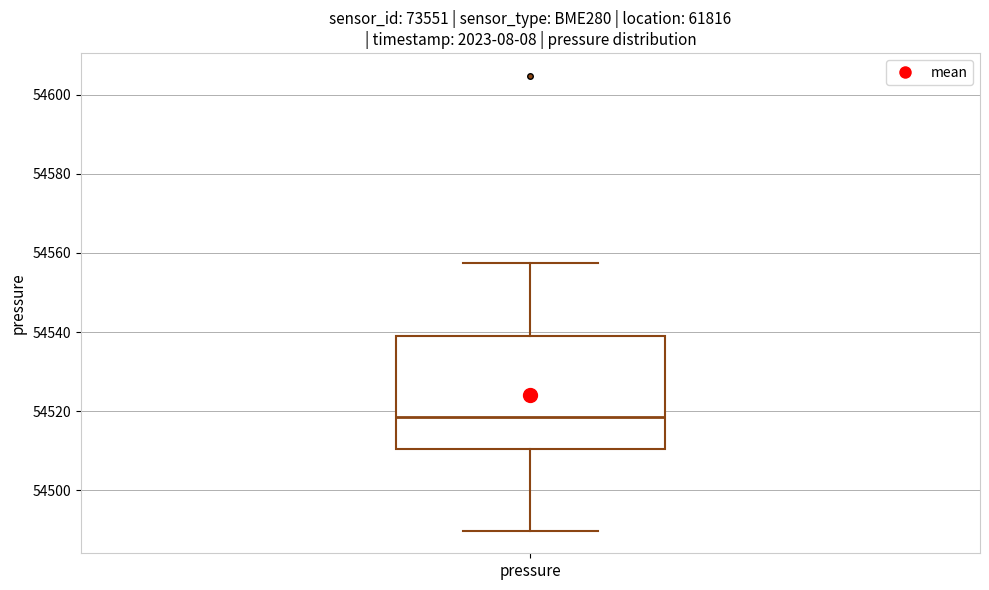

Transcribe this box plot: give where the median line is, the range the box spans, and where the two whiskers end, as read against the y-axis. The values are not printed on the chart, so give them approximately, as read against the axis.

median 54518, box 54510 to 54540, whiskers 54490 to 54558